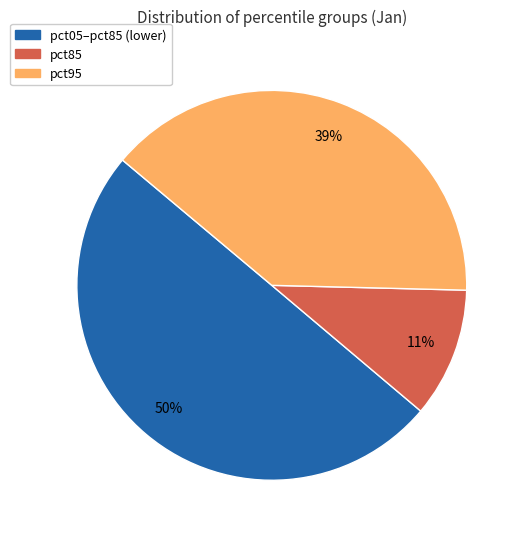

Is it true that pct85 is 11% of the pie?

True